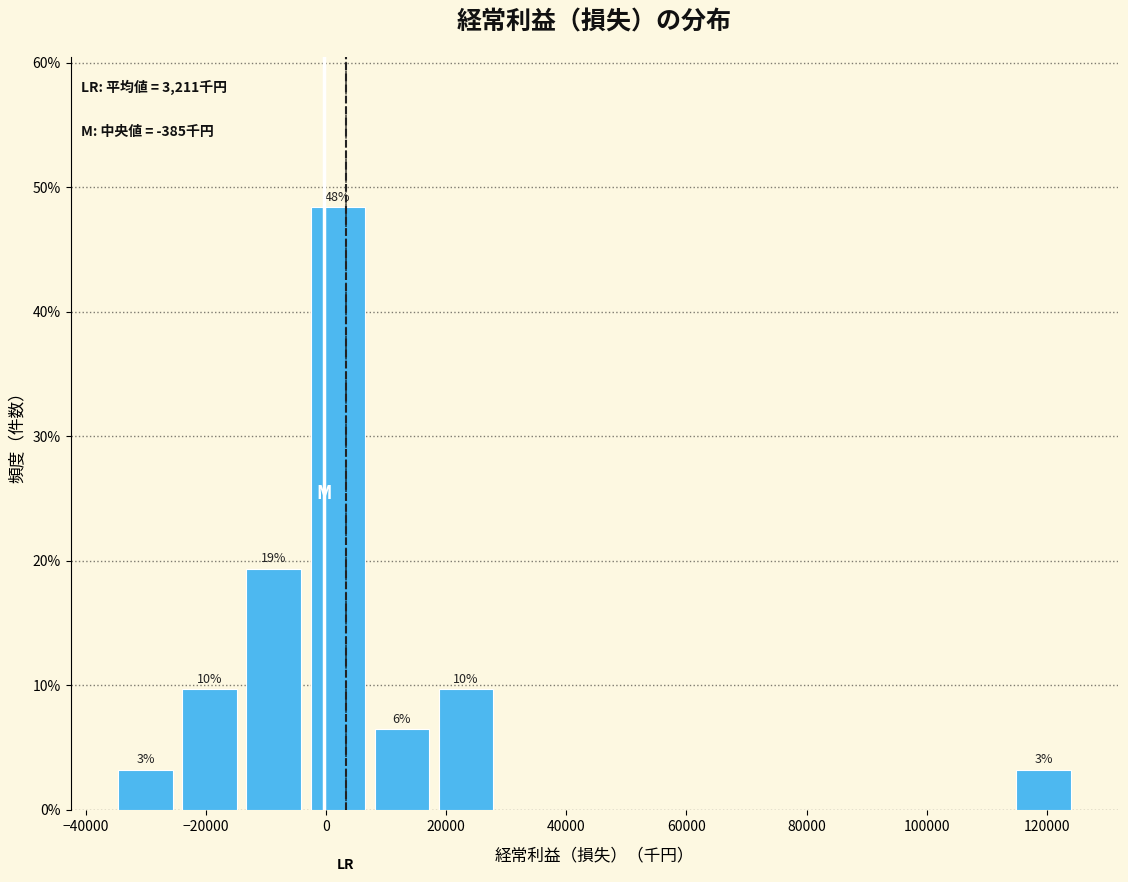

Over which range of the x-axis is the bar tallest?

-2000 to 8000